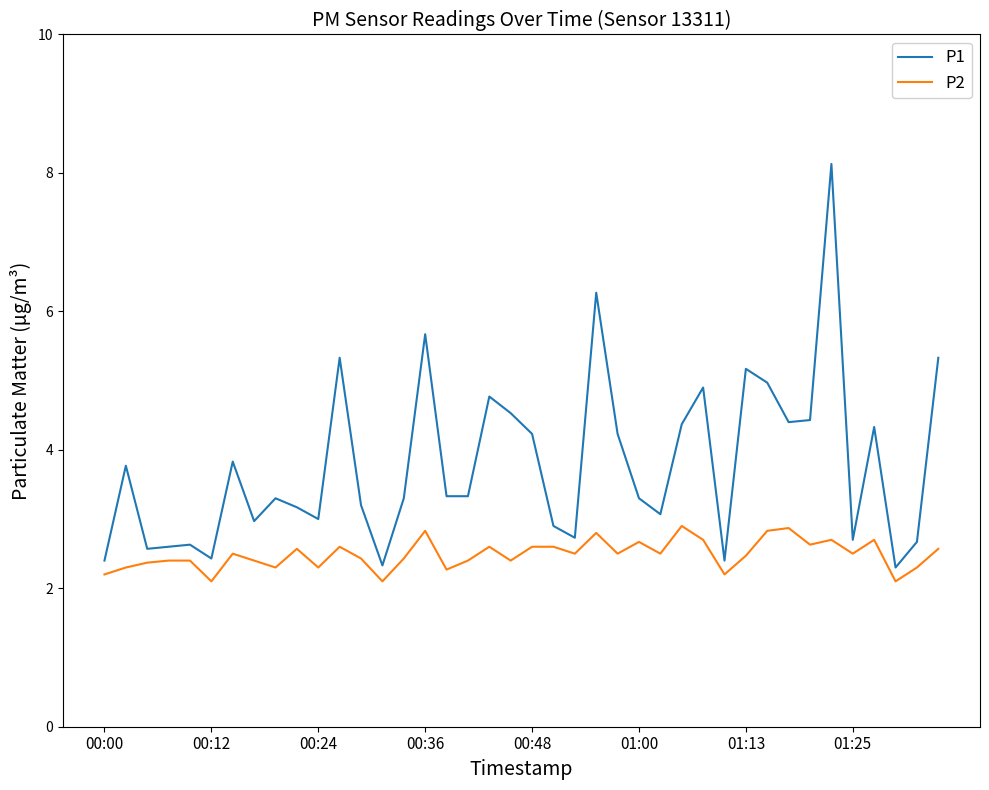

List the series in order of their overall mean, lowest first.

P2, P1